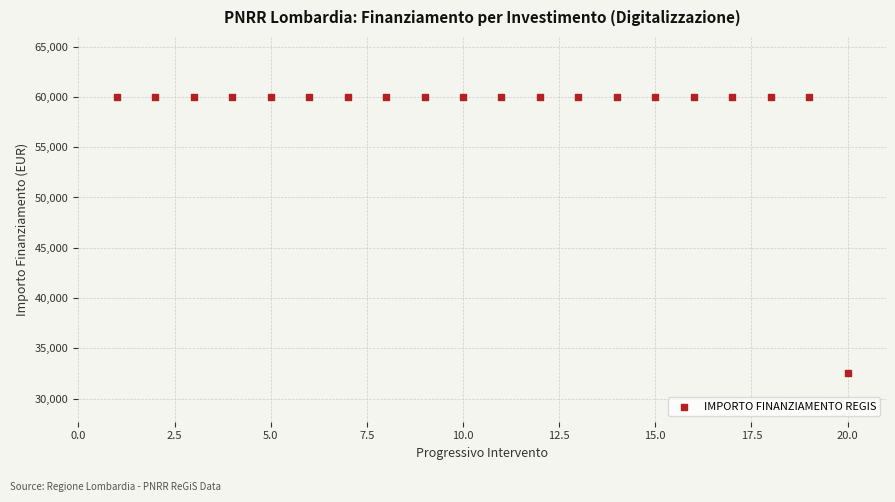

What is the range of X values (max minus min)?

19